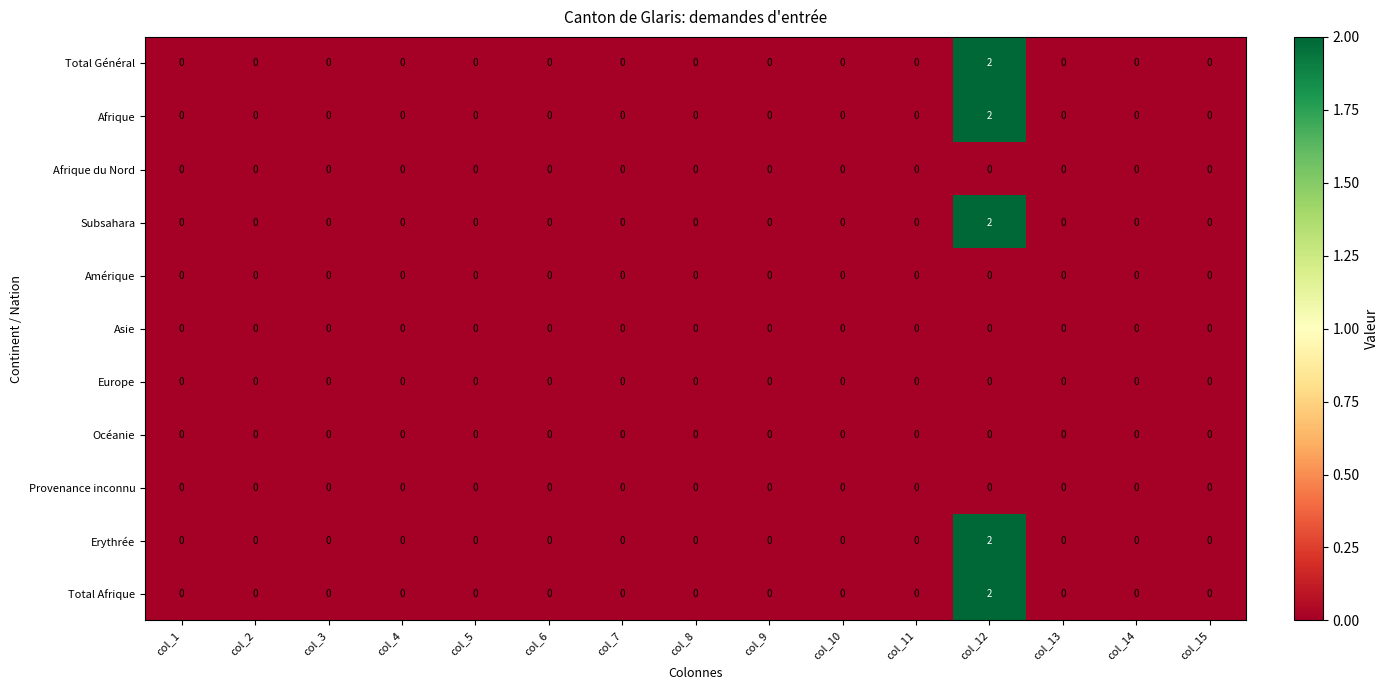

How many data points does each series have?

15